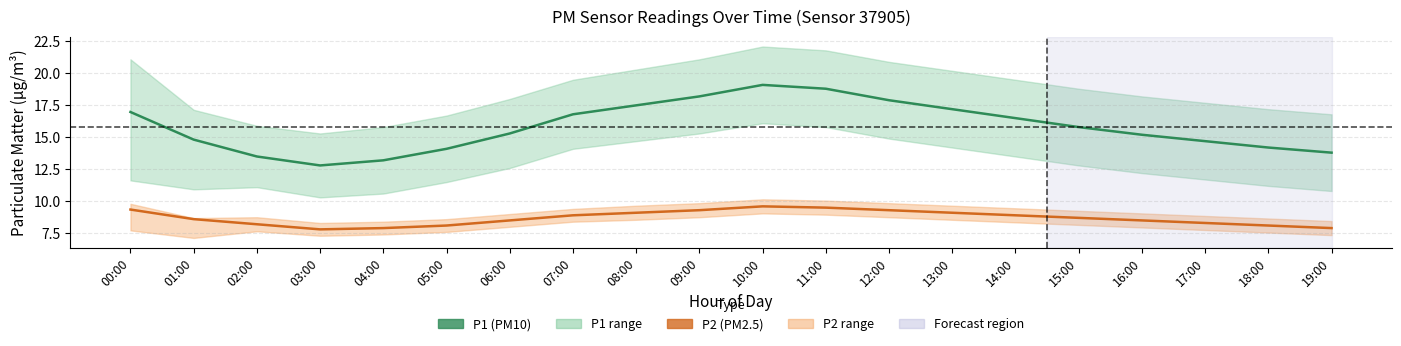

Where does the P1 (PM10) series first go above 15?

00:00